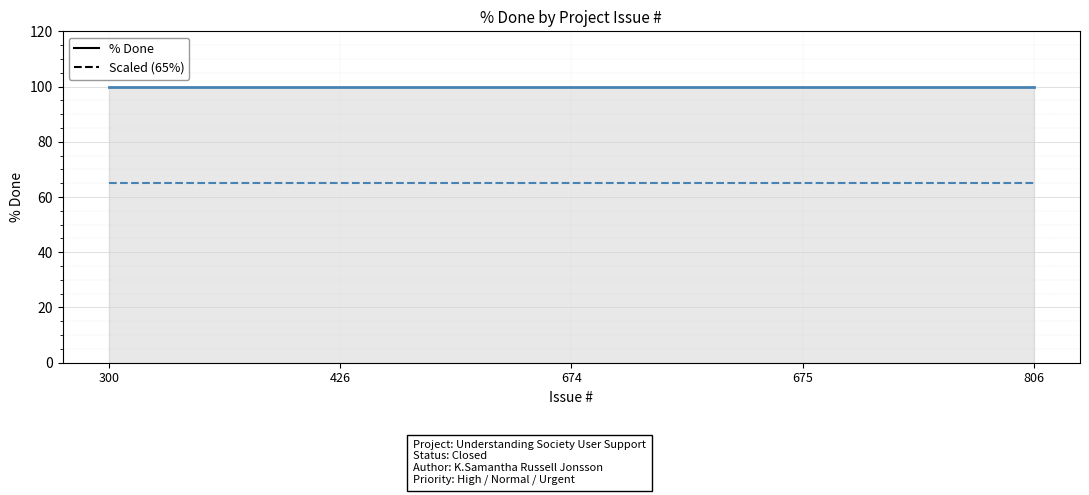

Is it true that Scaled (65%) equals 35 at 674?

False